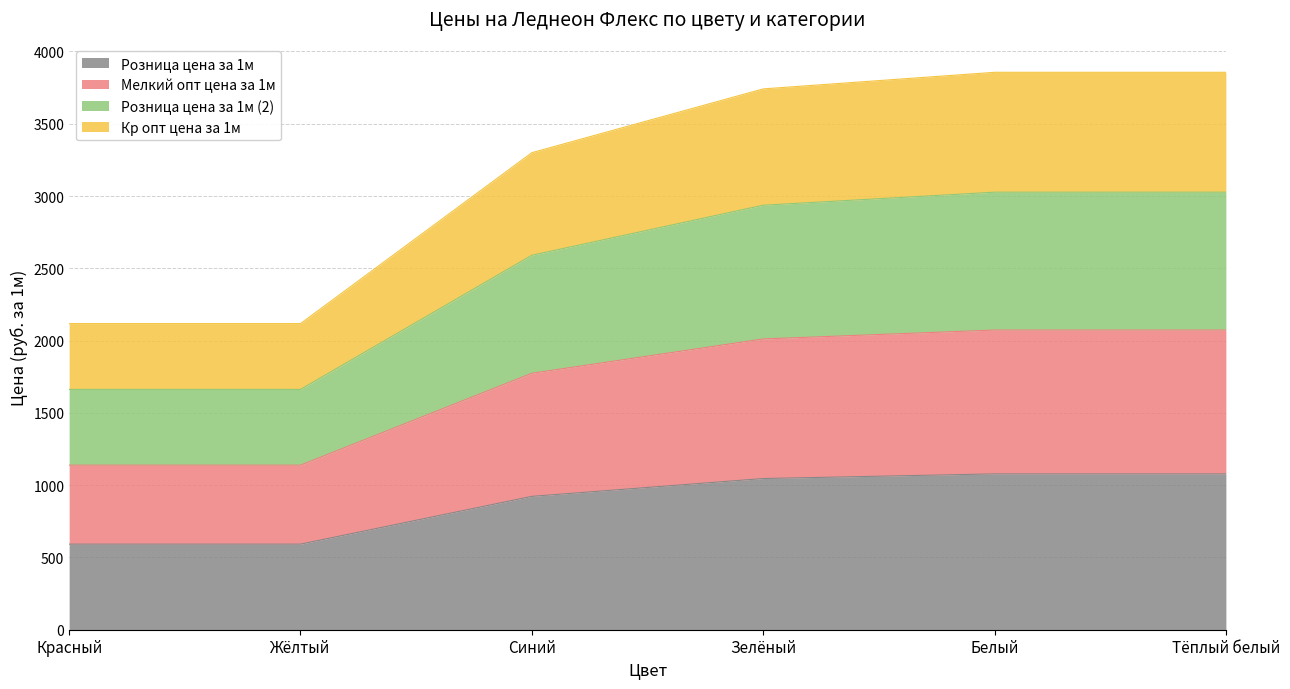

What is the lowest value of the Розница цена за 1м series?

592.0